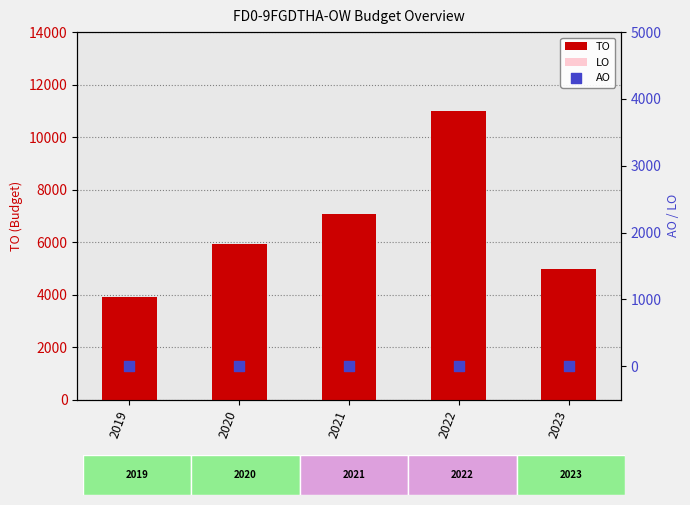

Which series has the widest spread of Y values?

TO